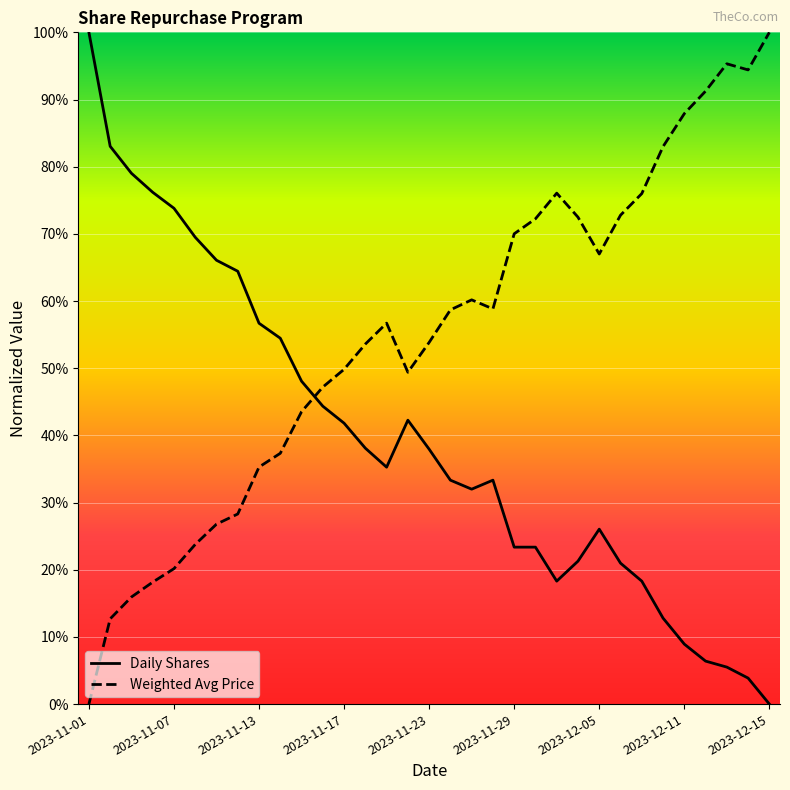

What is the difference between the maximum and minimum values in the Weighted Avg Price series?

100.0